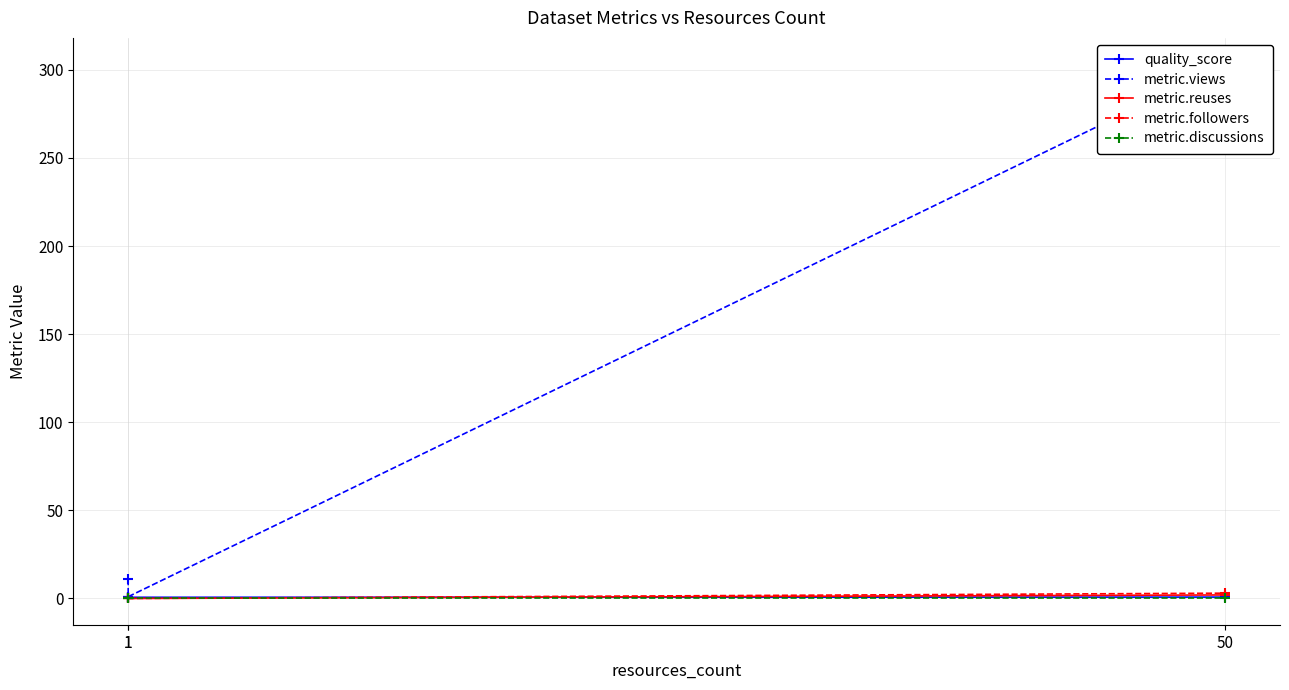

What is the difference between the highest and lowest values at 50?

303.0